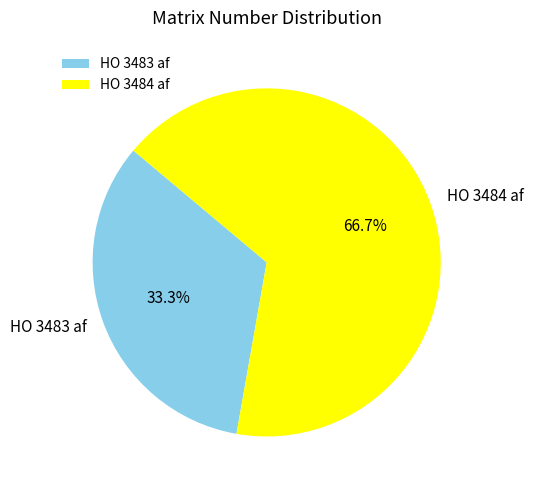

Count the number of slices in the pie.

2